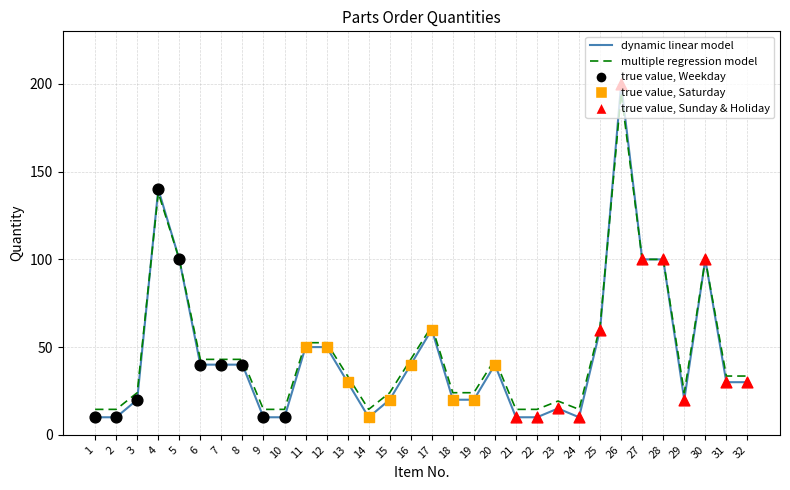

At how many categories does at least one series exceed 18?

24